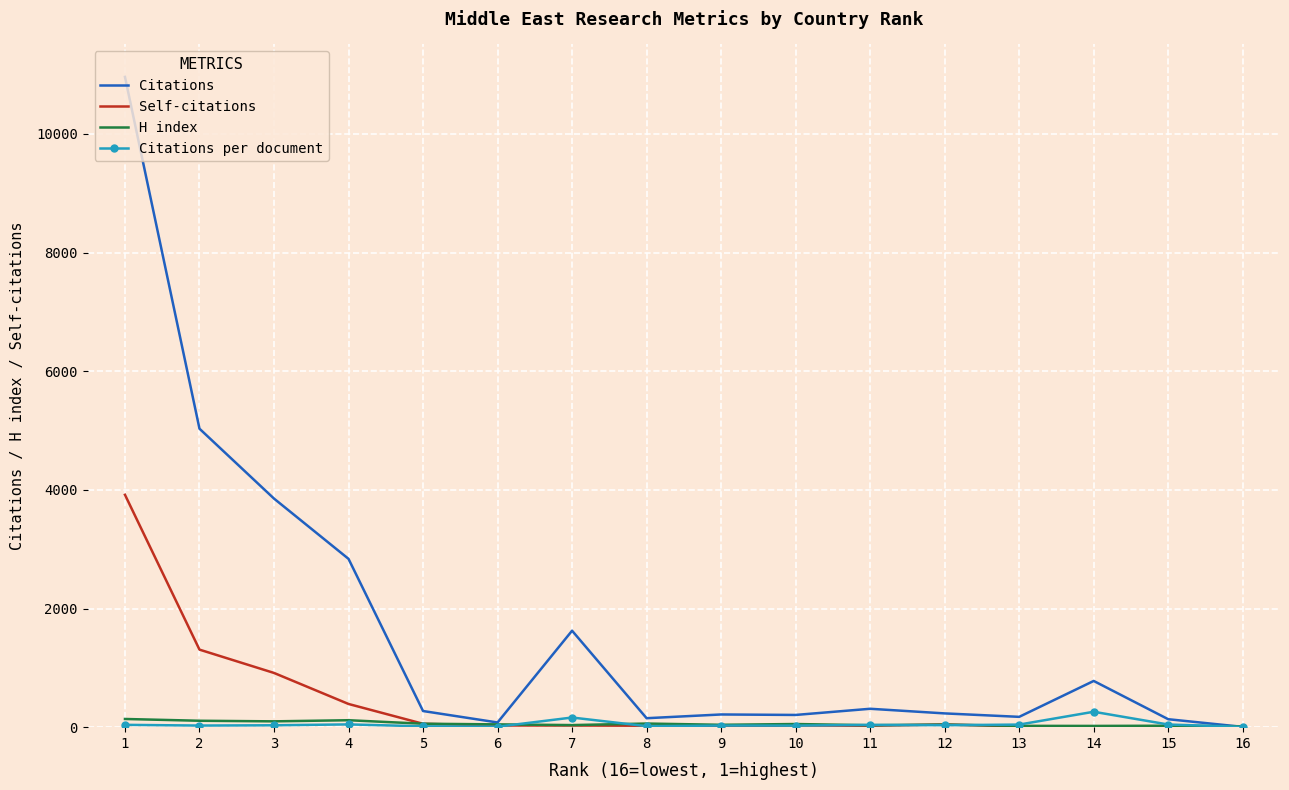

At which category is the sum across all series the highest?

1